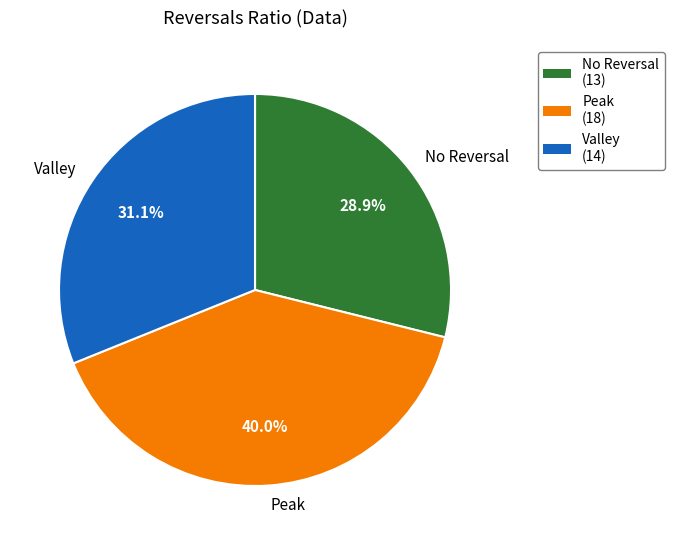

Rank the categories by value from highest to lowest.

Peak, Valley, No Reversal